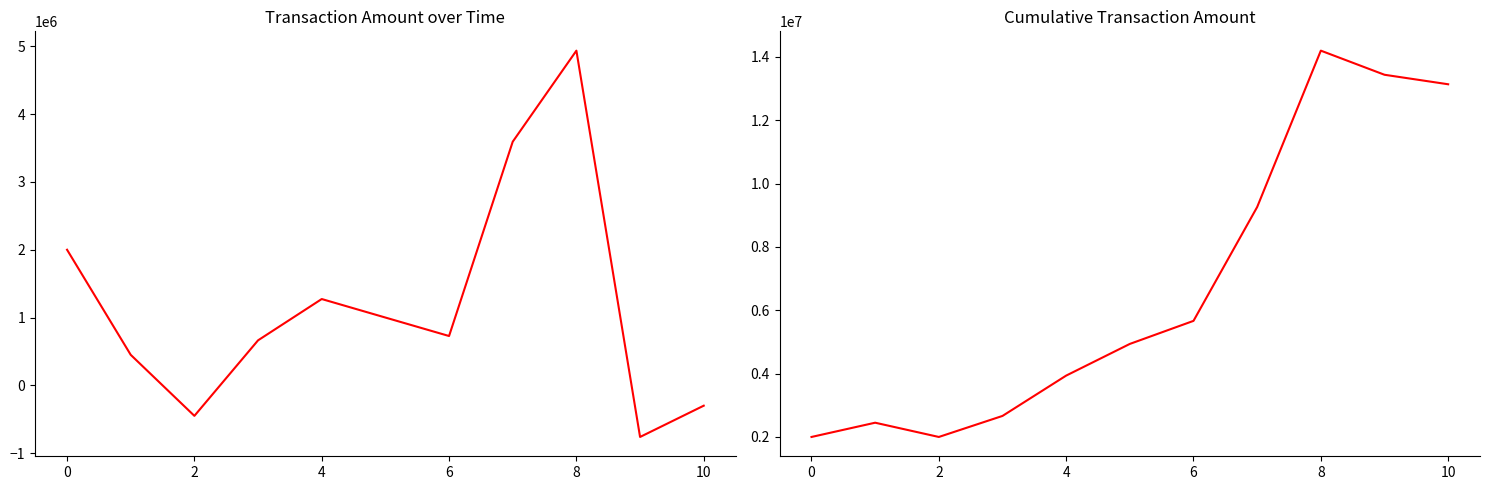

Rank the series by their average value, from lowest to highest.

TRANSACTION AMOUNT, Cumulative TRANSACTION AMOUNT